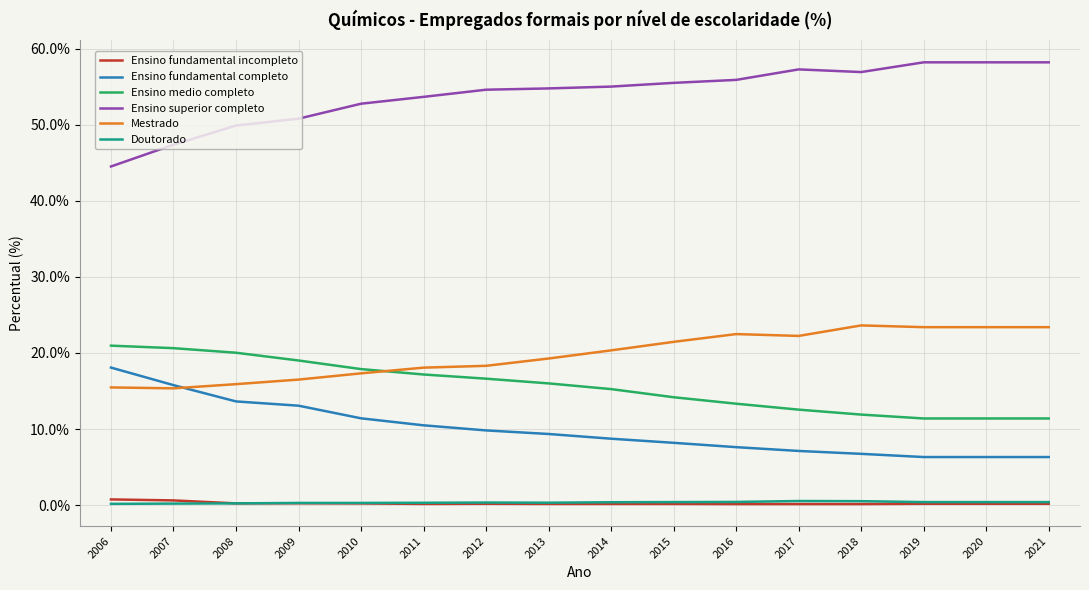

What is the average value of the Ensino fundamental completo series?

9.9